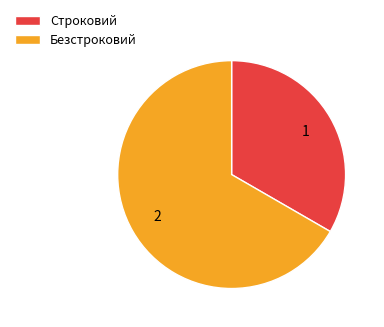

Rank the categories by value from lowest to highest.

Строковий, Безстроковий